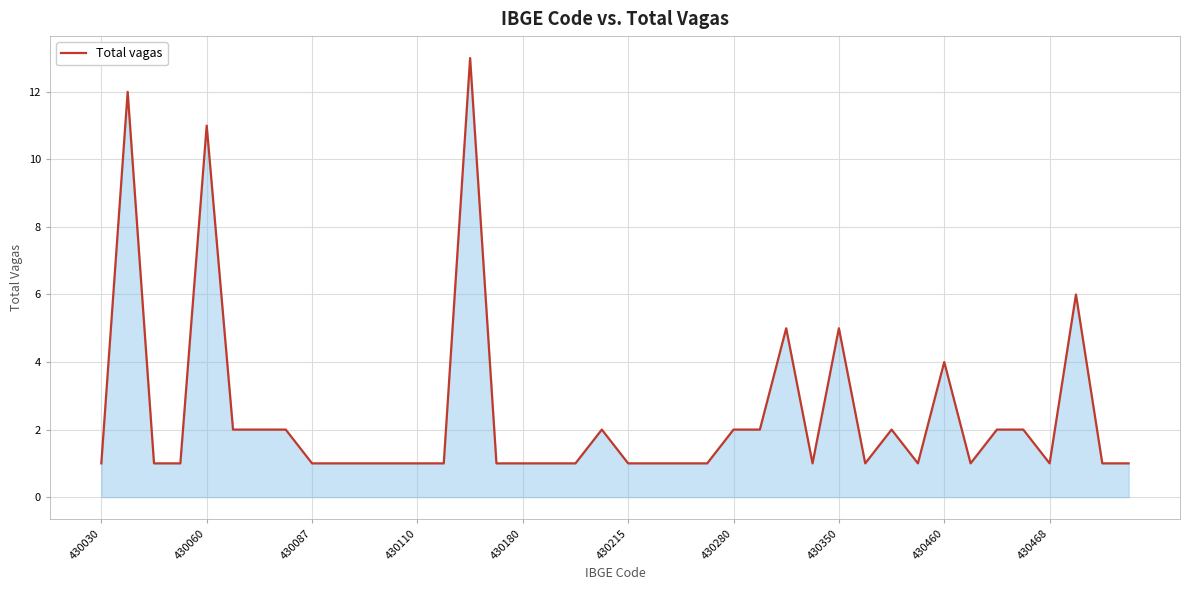

What is the difference between the maximum and minimum values?

12